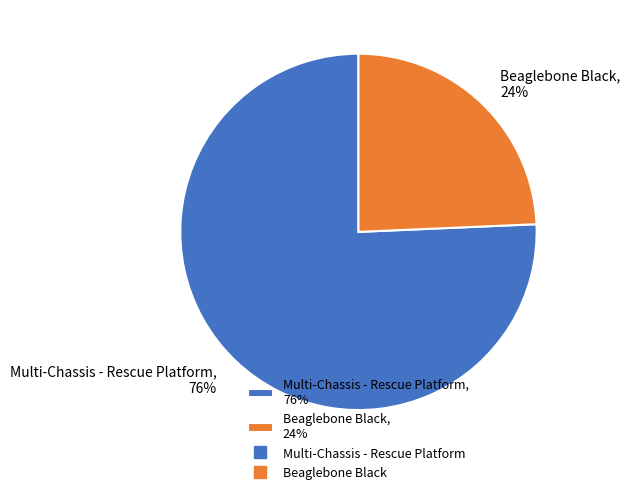

To the nearest percent, what portion does Multi-Chassis - Rescue Platform represent?

76%